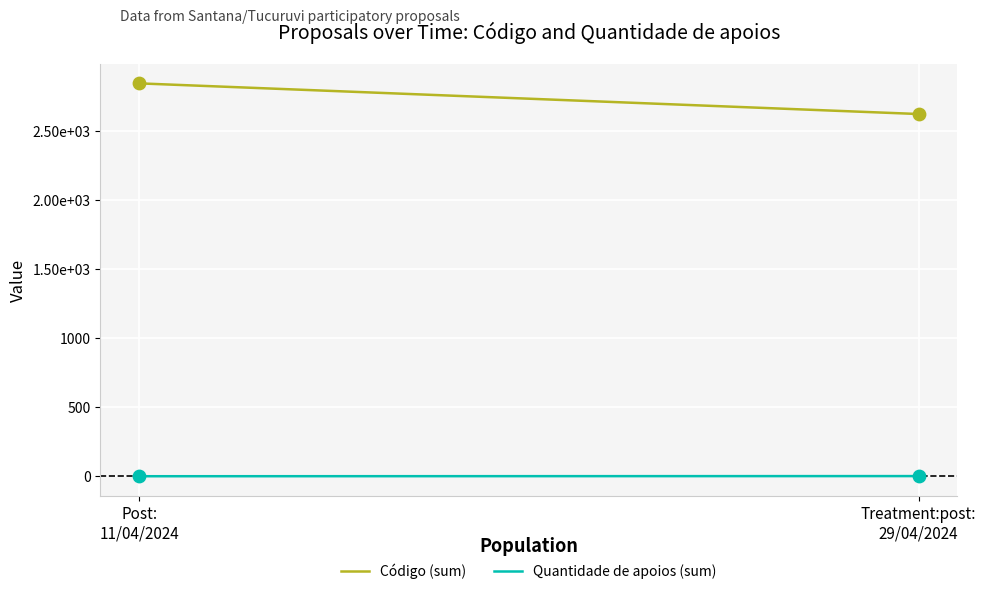

What are all the series names shown in the legend?

Código (sum), Quantidade de apoios (sum)